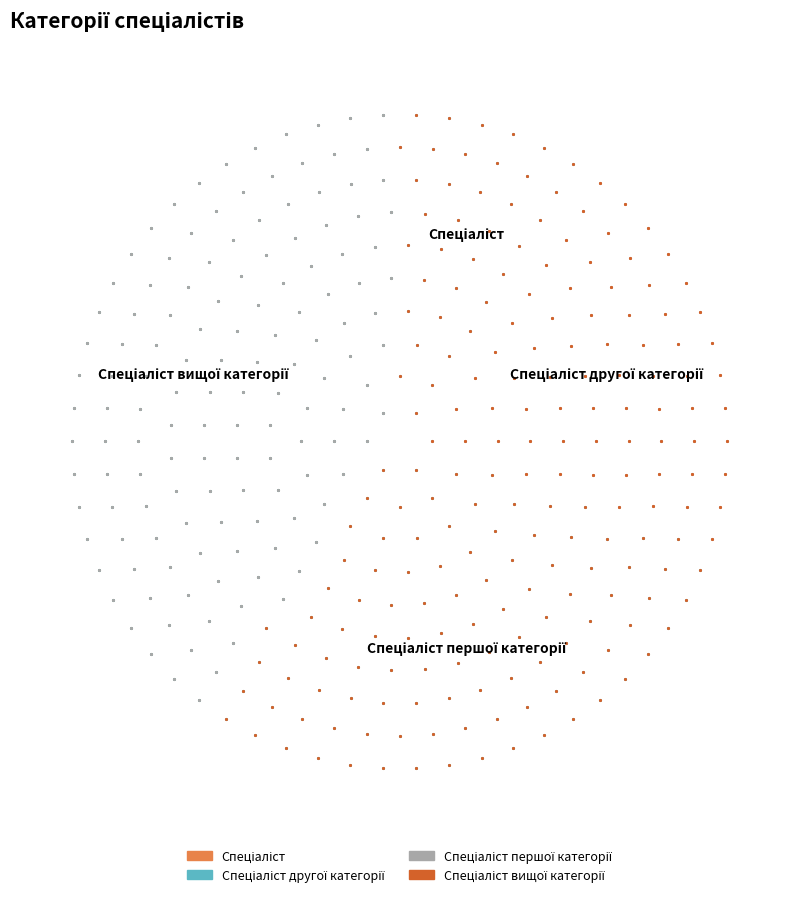

Combined, what portion of the pie is Спеціаліст другої категорії and Спеціаліст першої категорії?

50.0%